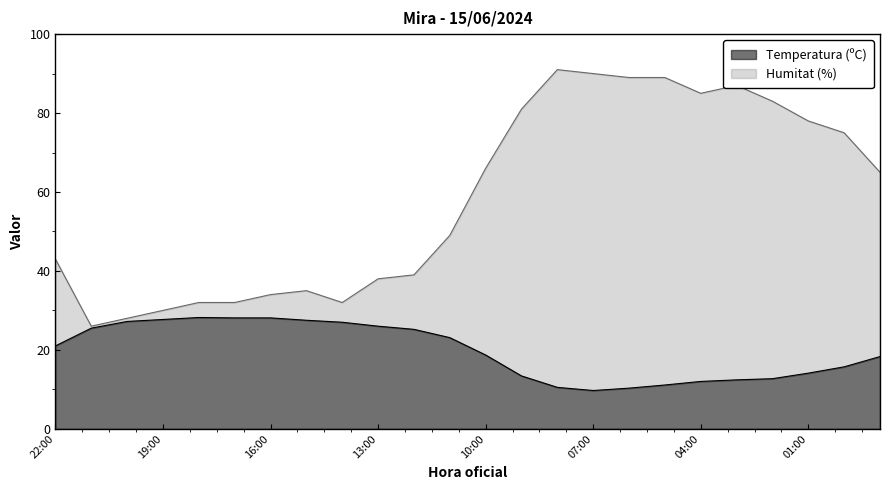

What is the label of the 24th point from the left?

23:00